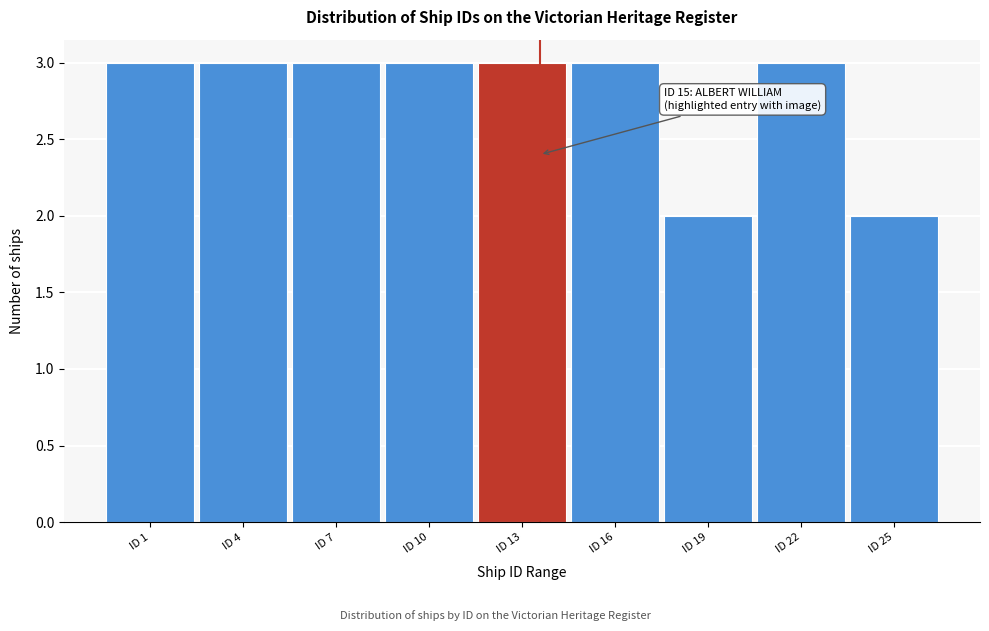

Reading left to right, what are all the values shown in this chart?

3	3	3	3	3	3	2	3	2